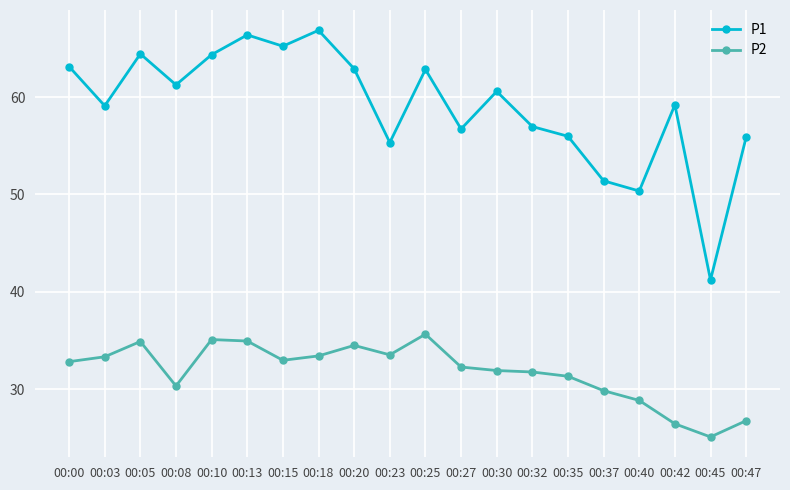

At 00:42, list the series in order from smallest to largest.

P2, P1